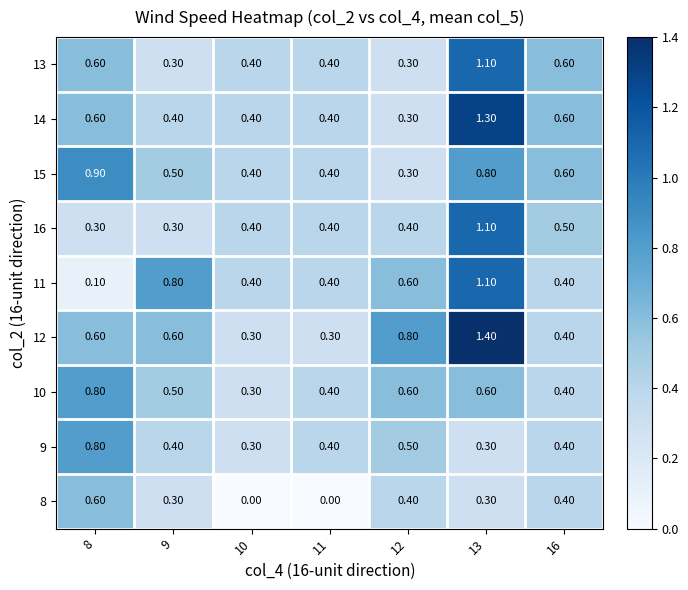

What is the difference between the maximum and second lowest values in the 16 series?

0.8